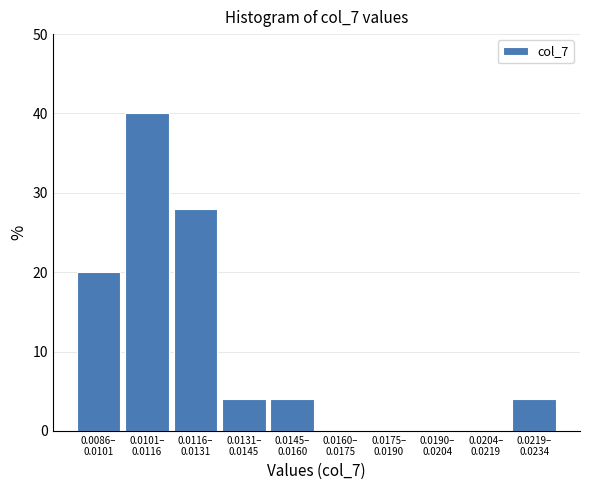

What is the greatest value displayed?

40.0